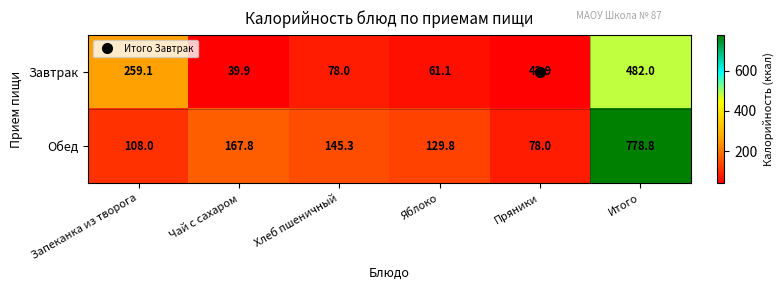

At which label is Завтрак closest to 260?

Запеканка из творога